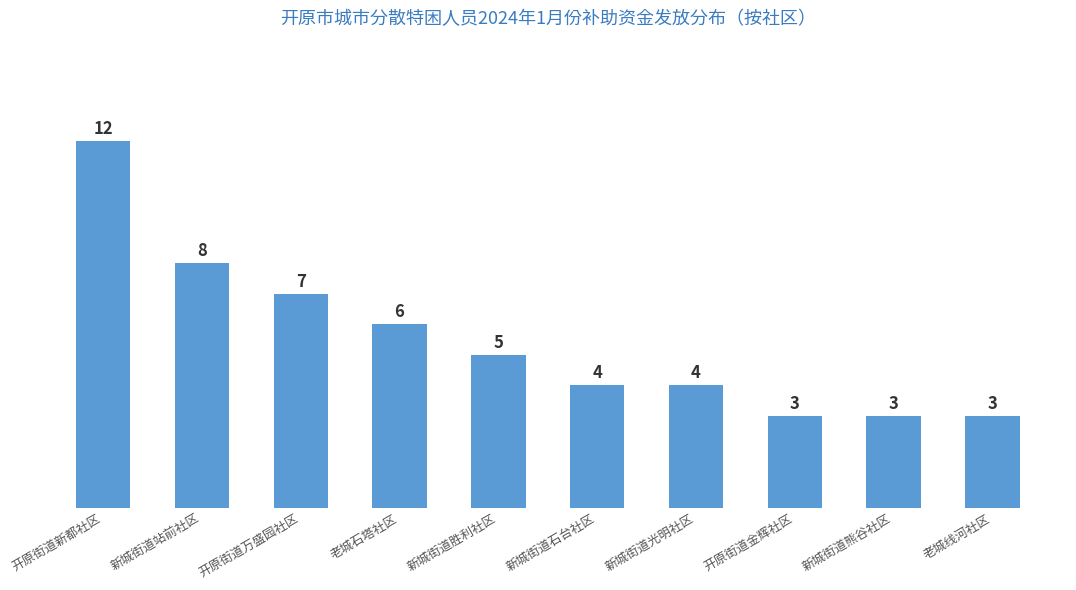

The value at 新城街道石台社区 is 6. True or false?

False